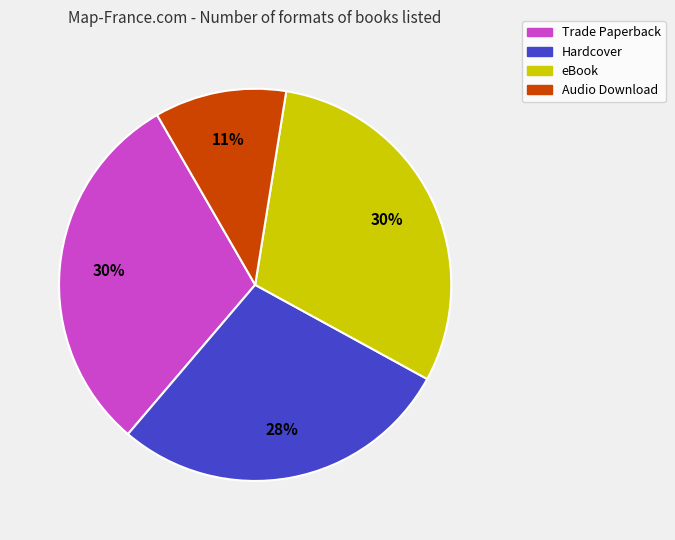

Combined, do Audio Download and eBook account for over 50%?

No